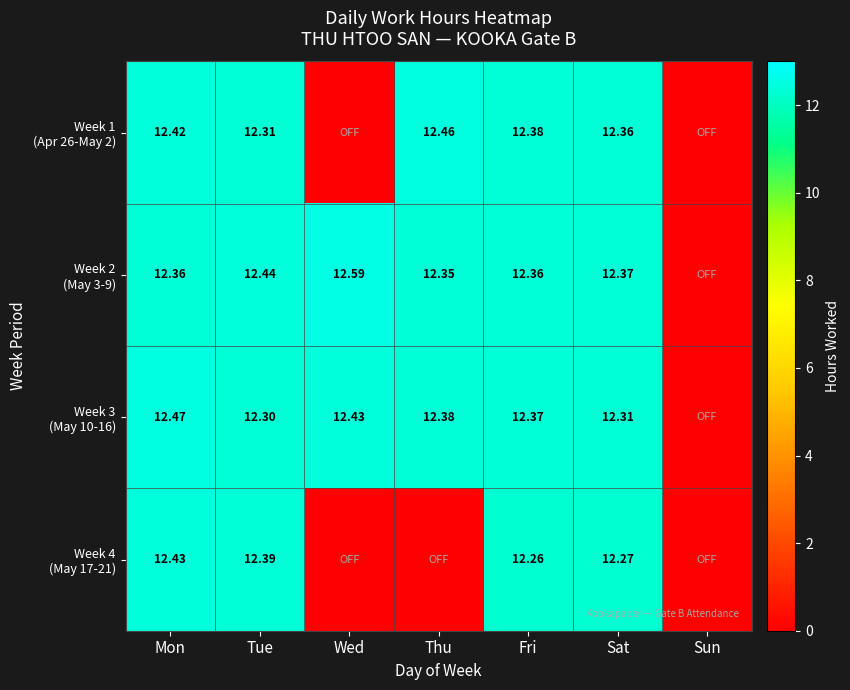

Count the number of categories in the chart.

7